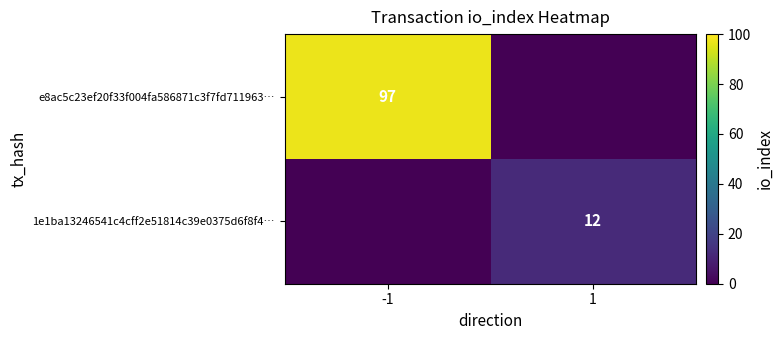

Which category has the lowest value in the e8ac5c23ef20f33f004fa586871c3f7fd711963… series?

1